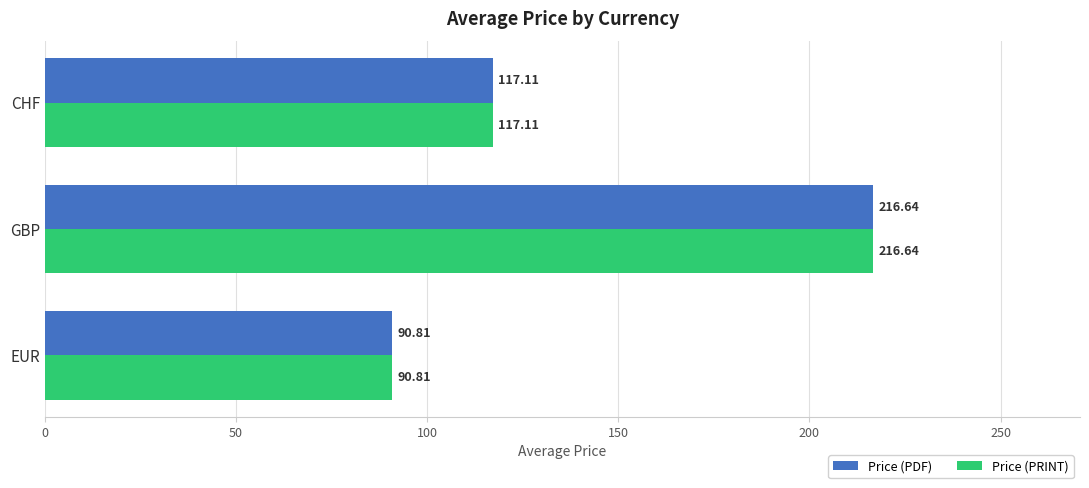

What are all the series names shown in the legend?

Price (PDF), Price (PRINT)